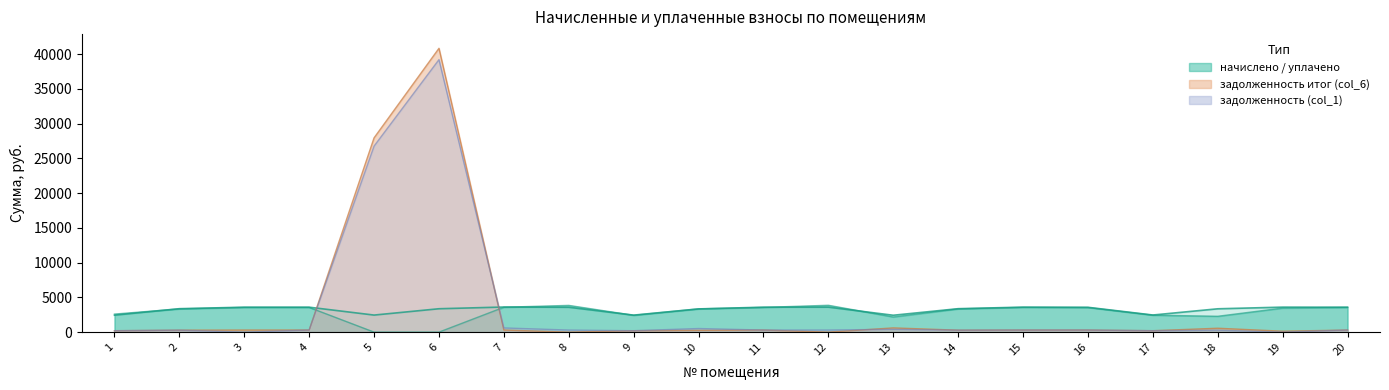

Which series changed the most between 6 and 8?

задолженность итог (col_6)